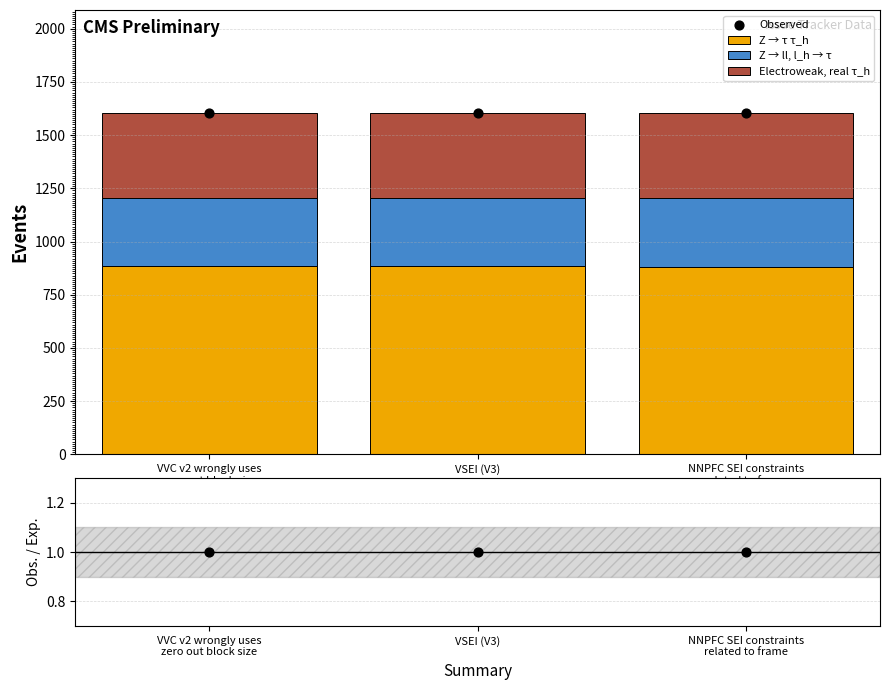

Which series contains the lowest Y value?

Obs./Exp.